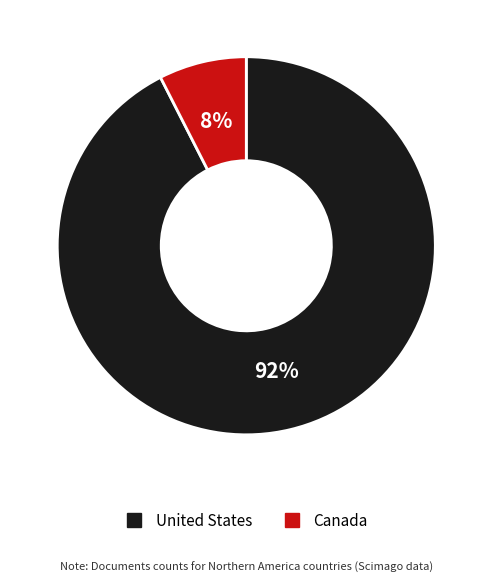

Rank the categories by value from lowest to highest.

Canada, United States